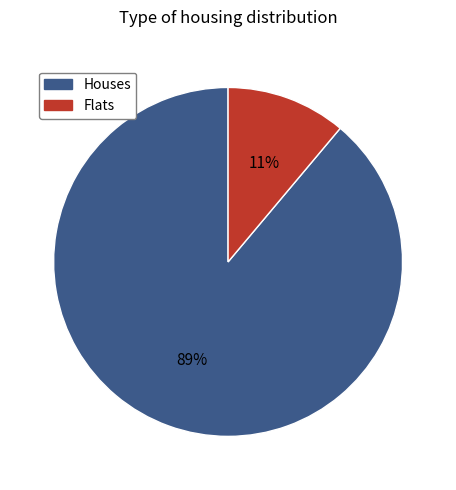

Does any single category account for the majority?

Yes